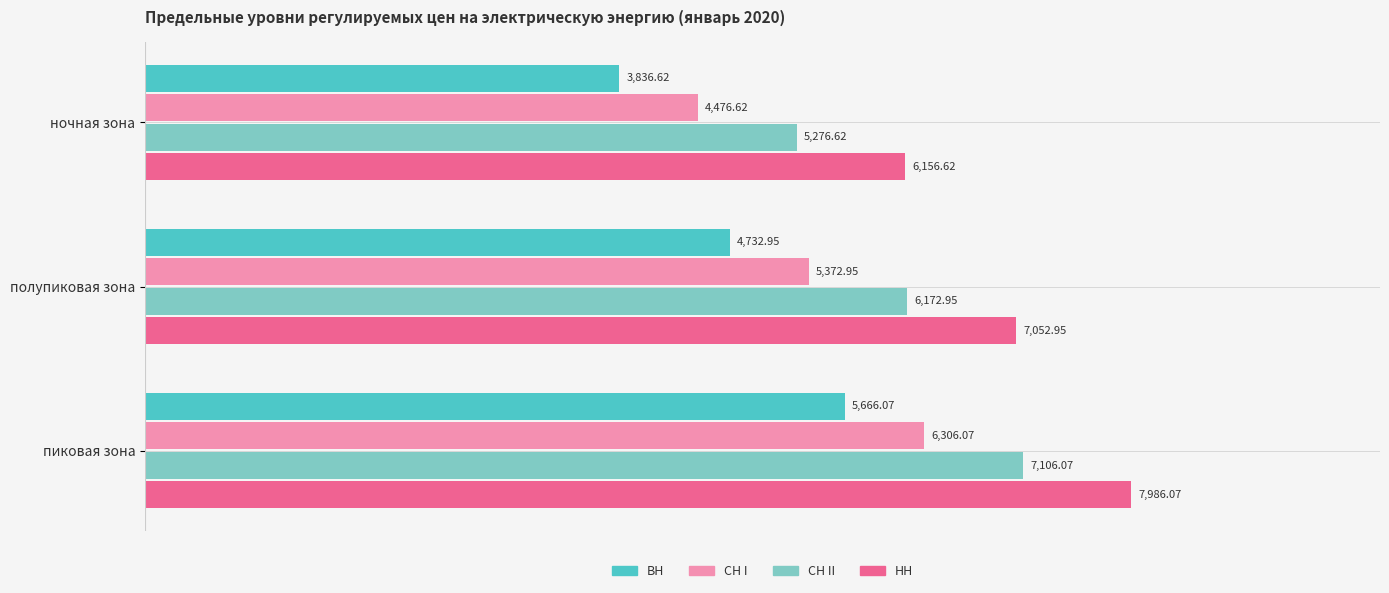

List the series in order of their peak value, lowest first.

ВН, СН I, СН II, НН